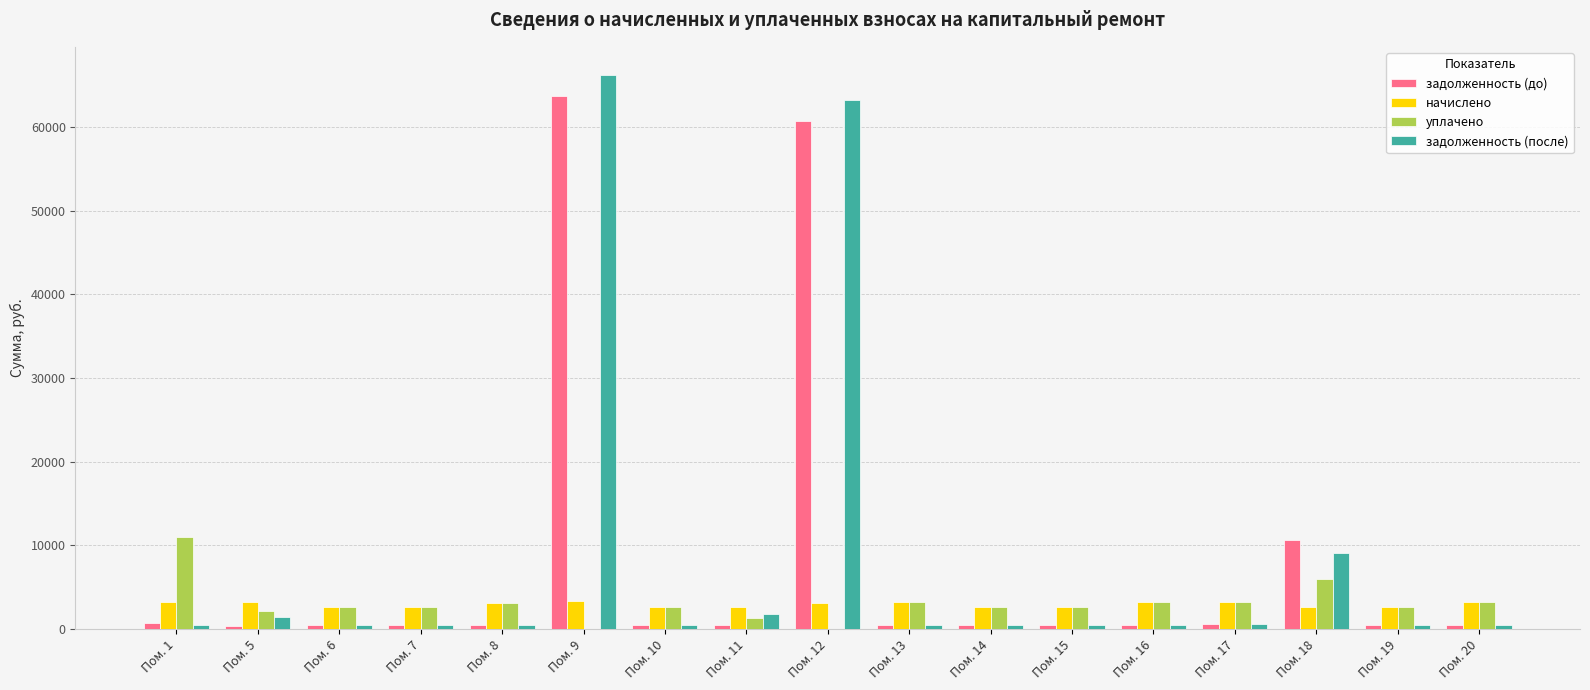

Is the value of задолженность (до) at Пом. 19 greater than the value of уплачено at Пом. 7?

No